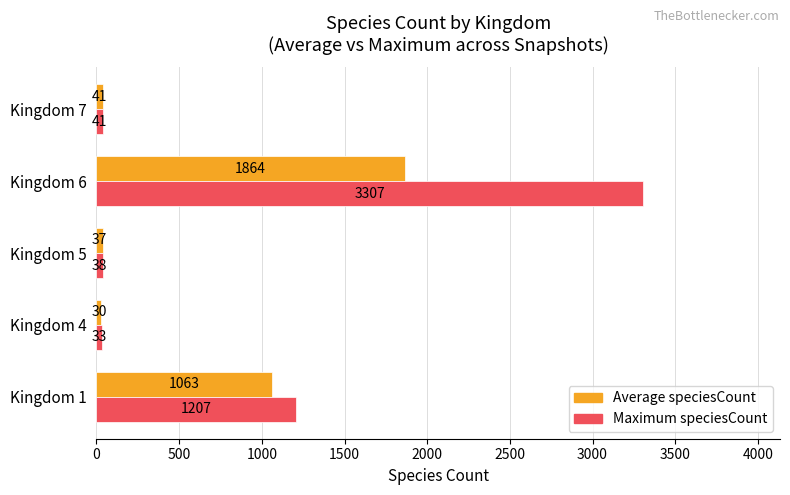

Rank the categories by Average speciesCount value from highest to lowest.

Kingdom 6, Kingdom 1, Kingdom 7, Kingdom 5, Kingdom 4